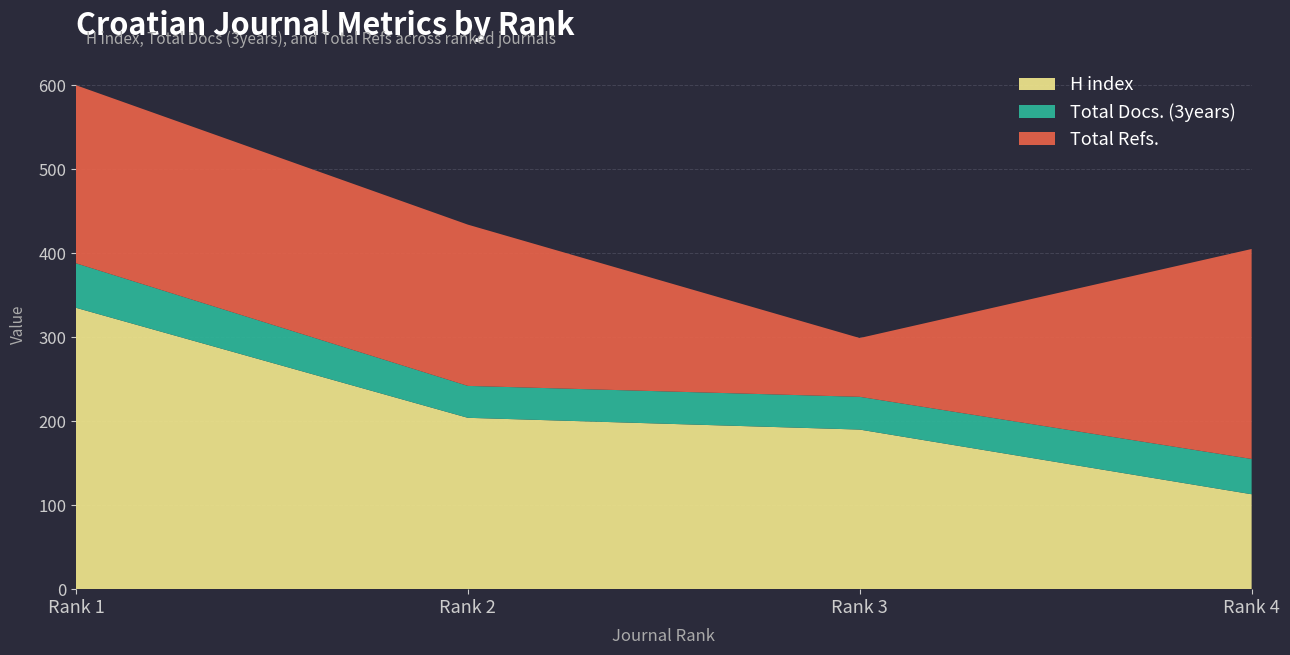

Reading left to right, list all the values displayed in this chart.

H index: 335	204	190	113
Total Docs. (3years): 53	38	39	42
Total Refs.: 212	192	70	250